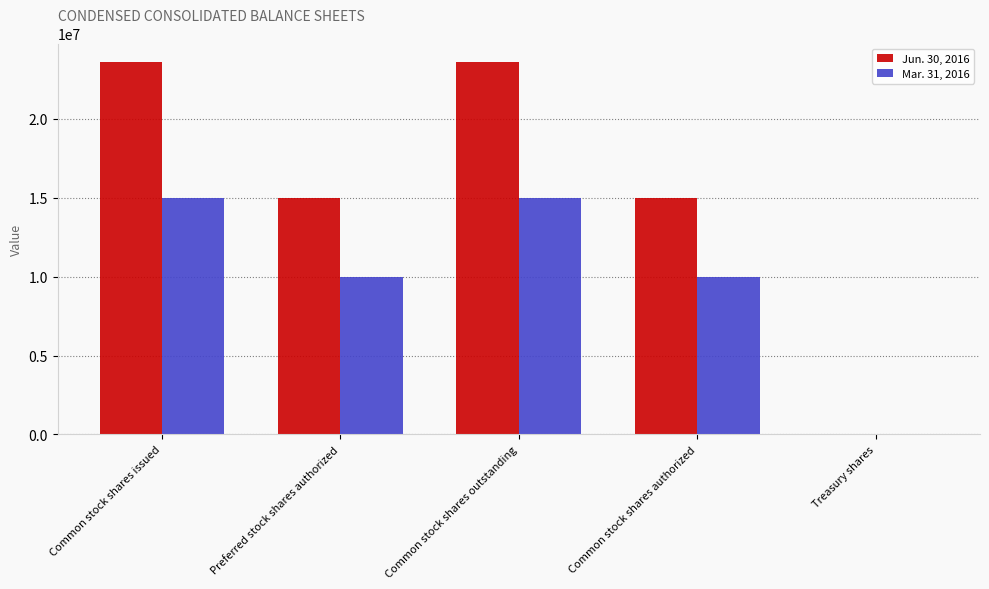

Is it true that Jun. 30, 2016 equals 23578111 at Common stock shares outstanding?

True